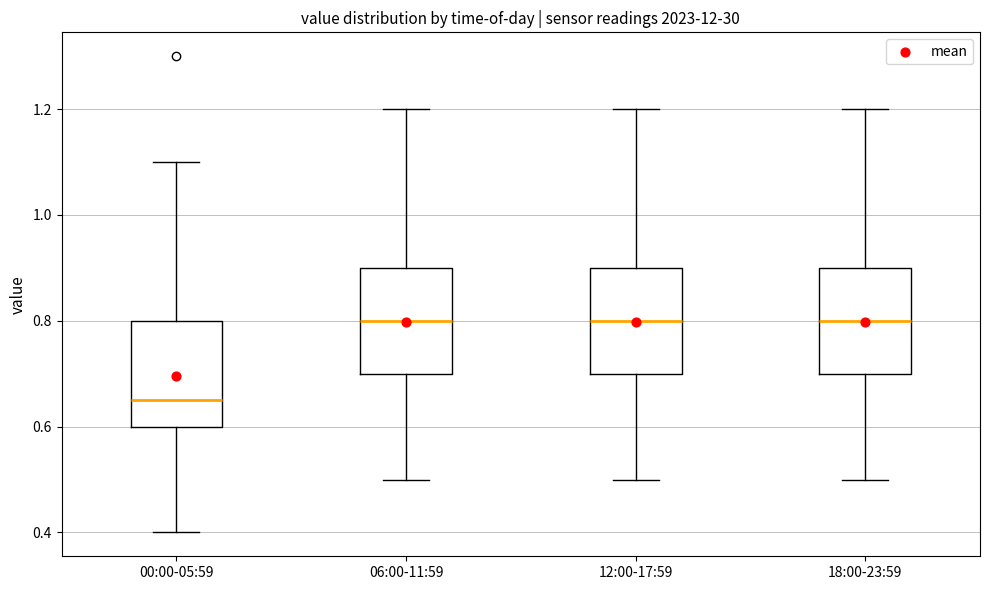

Reading left to right, transcribe this box plot: for each box, give where its median line is, the range the box spans, and where its two whiskers end, as read against the y-axis. The values are not printed on the chart, so give them approximately, as read against the axis.

00:00-05:59: median 0.66, box 0.60 to 0.80, whiskers 0.40 to 1.10
06:00-11:59: median 0.80, box 0.70 to 0.90, whiskers 0.50 to 1.20
12:00-17:59: median 0.80, box 0.70 to 0.90, whiskers 0.50 to 1.20
18:00-23:59: median 0.80, box 0.70 to 0.90, whiskers 0.50 to 1.20